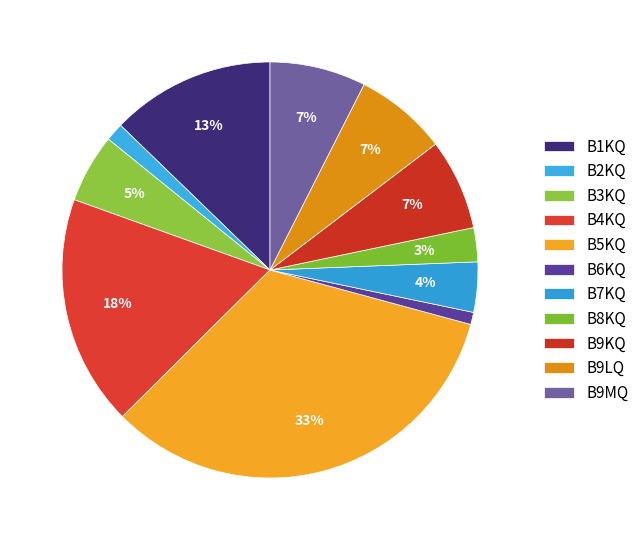

Combined, what portion of the pie is B8KQ and B3KQ?

8.0%